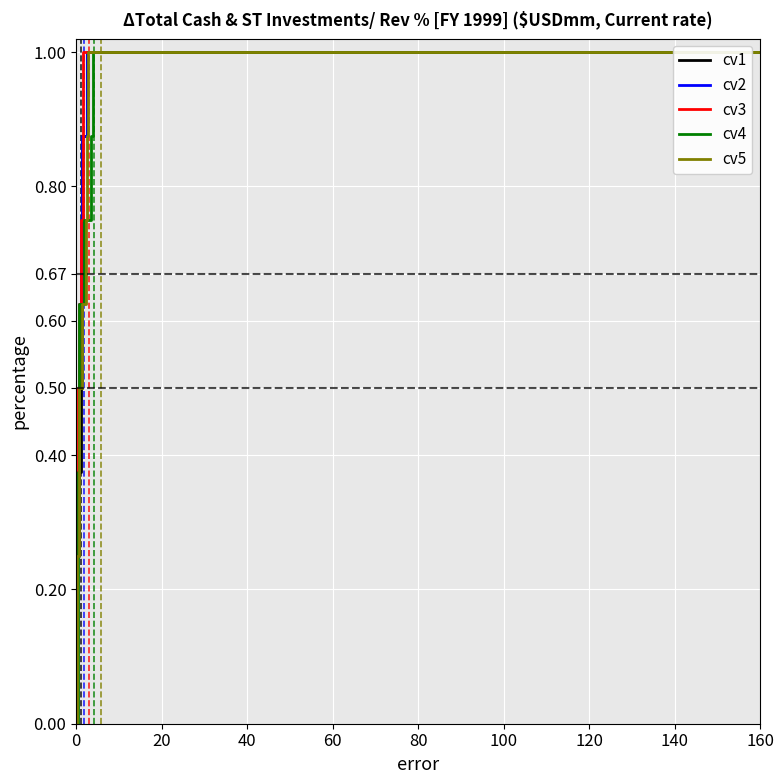

The value of cv1 at 0 is 0.0. True or false?

True